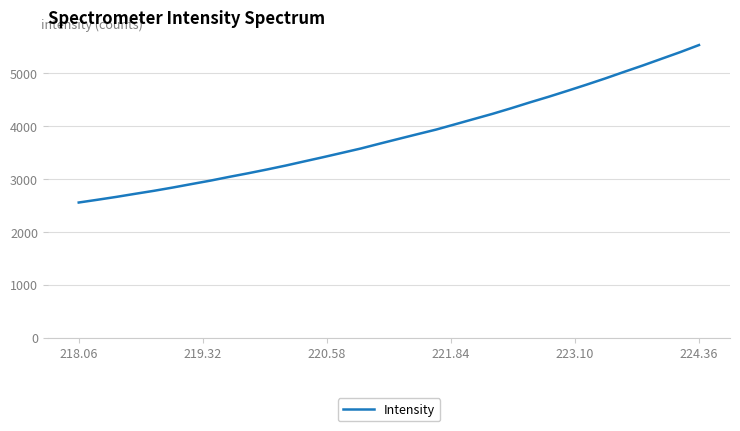

What is the difference between the maximum and minimum values?

2976.9